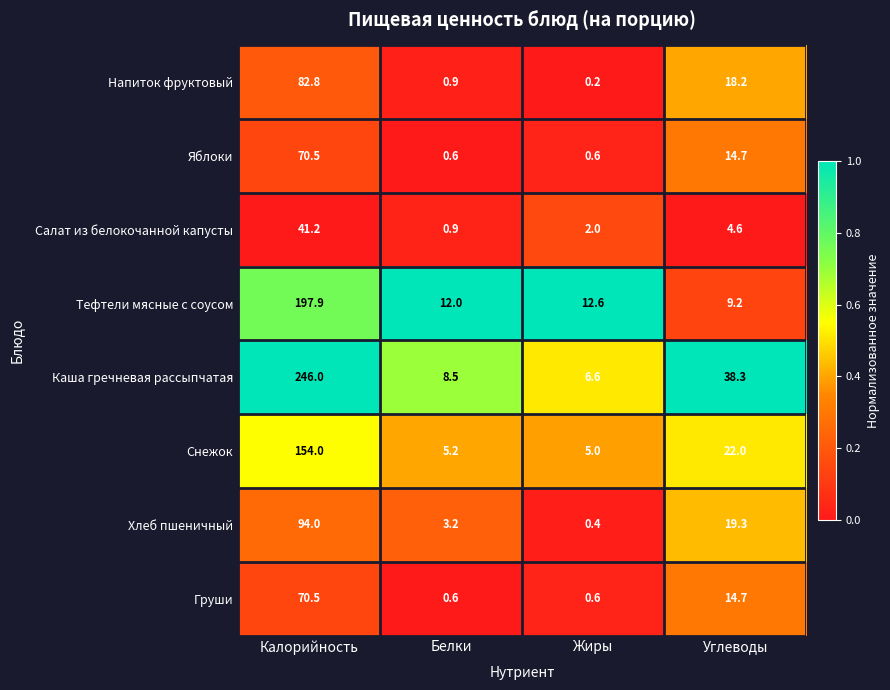

The value of Груши at Калорийность is 124.6. True or false?

False